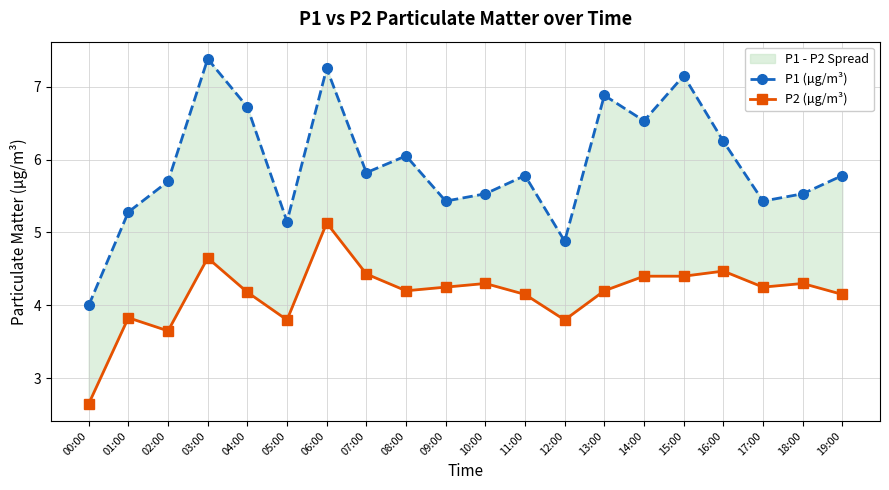

Reading right to left, extract all data points from this chart.

P1 (µg/m³): 5.8	5.5	5.4	6.2	7.2	6.5	6.9	4.9	5.8	5.5	5.4	6.0	5.8	7.2	5.2	6.7	7.4	5.7	5.3	4.0
P2 (µg/m³): 4.2	4.3	4.2	4.5	4.4	4.4	4.2	3.8	4.2	4.3	4.2	4.2	4.4	5.1	3.8	4.2	4.7	3.6	3.8	2.6